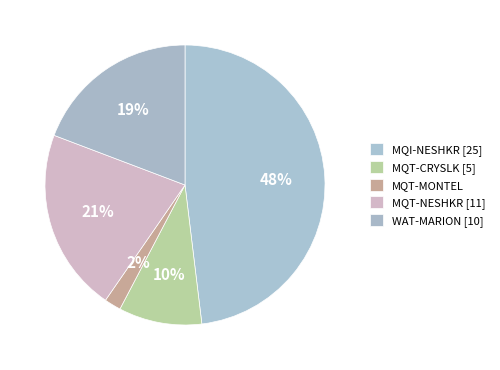

To the nearest percent, what is the difference between the MQT-CRYSLK and MQT-MONTEL slice percentages?

8%